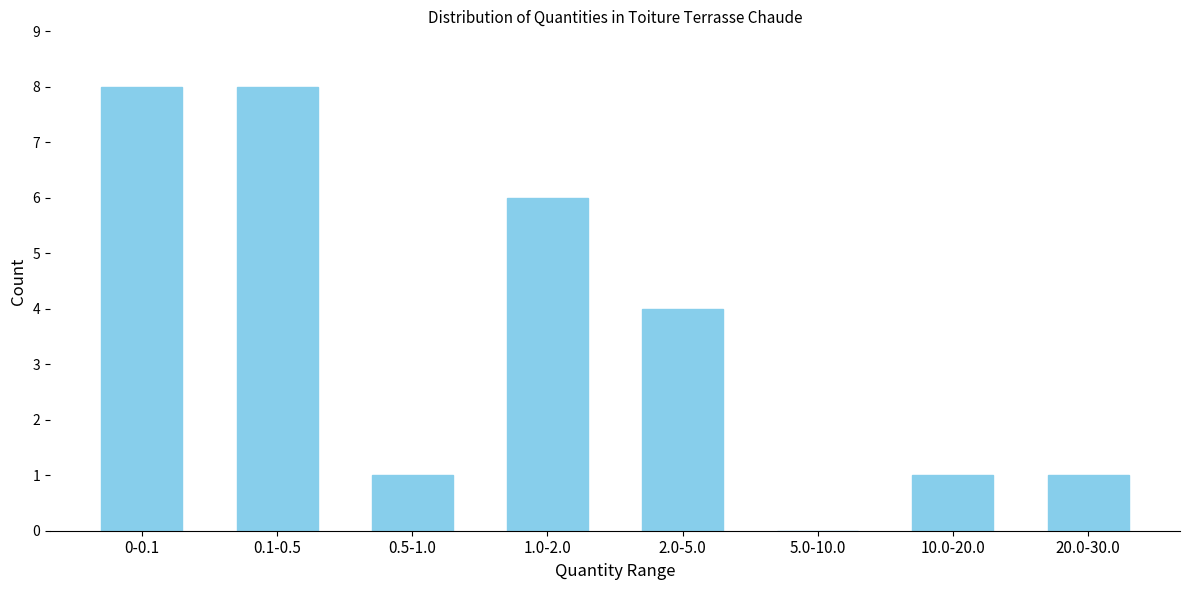

Reading right to left, transcribe all the data shown in this chart.

20.0-30.0=1	10.0-20.0=1	5.0-10.0=0	2.0-5.0=4	1.0-2.0=6	0.5-1.0=1	0.1-0.5=8	0-0.1=8